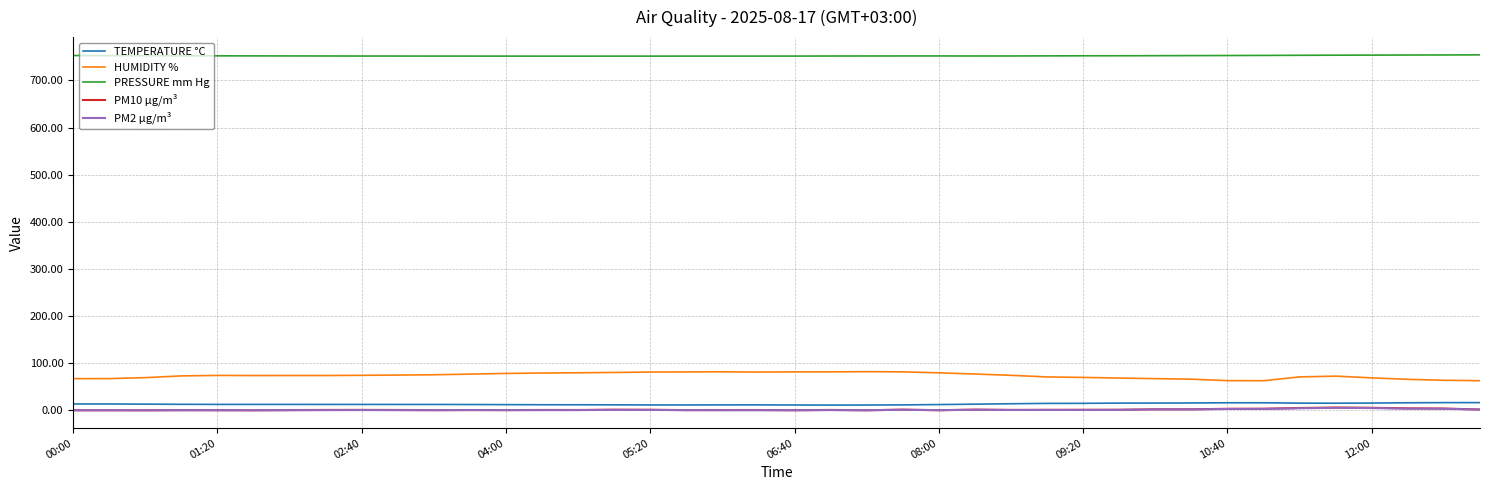

True or false: PRESSURE mm Hg and HUMIDITY % cross at least once.

False